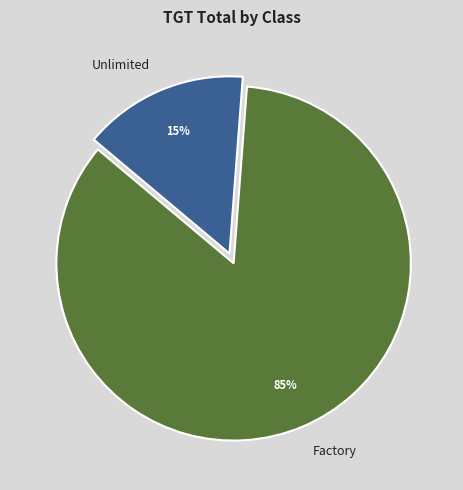

To the nearest percent, what is the average slice percentage?

50%